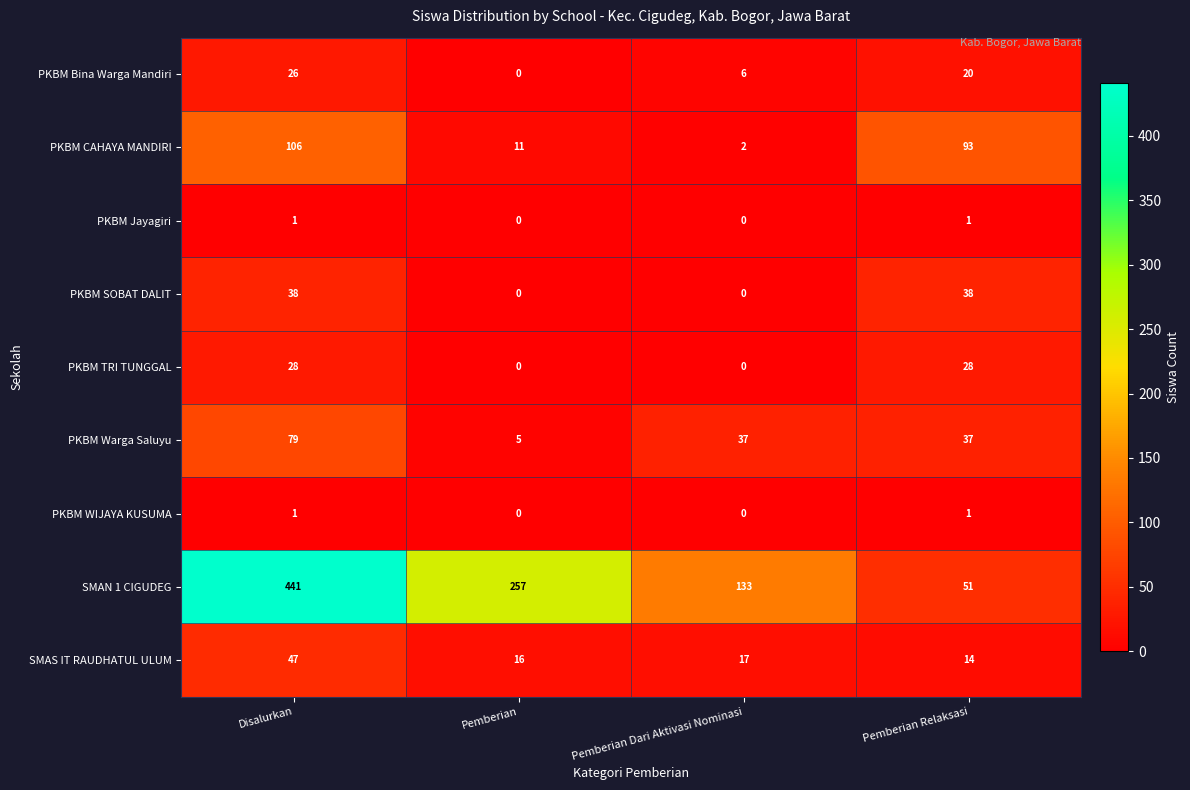

What is the maximum value shown in the chart?

441